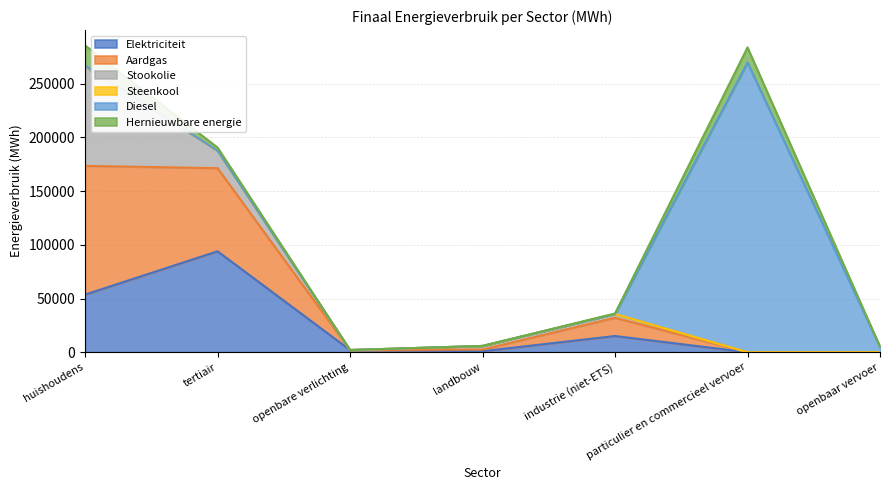

Reading left to right, transcribe all the data shown in this chart.

Elektriciteit: huishoudens=53639.1	tertiair=93917.0	openbare verlichting=2070.3	landbouw=985.8	industrie (niet-ETS)=15096.9	particulier en commercieel vervoer=14.4	openbaar vervoer=24.9
Aardgas: huishoudens=119775.4	tertiair=77346.7	openbare verlichting=0.0	landbouw=1517.2	industrie (niet-ETS)=16987.9	particulier en commercieel vervoer=17.7	openbaar vervoer=0.0
Stookolie: huishoudens=91847.6	tertiair=16340.4	openbare verlichting=0.0	landbouw=3289.0	industrie (niet-ETS)=3480.1	particulier en commercieel vervoer=0.0	openbaar vervoer=0.0
Steenkool: huishoudens=1666.5	tertiair=0.0	openbare verlichting=0.0	landbouw=98.4	industrie (niet-ETS)=46.3	particulier en commercieel vervoer=0.0	openbaar vervoer=0.0
Diesel: huishoudens=0.0	tertiair=0.0	openbare verlichting=0.0	landbouw=0.0	industrie (niet-ETS)=0.0	particulier en commercieel vervoer=269519.0	openbaar vervoer=4957.8
Hernieuwbare energie: huishoudens=18550.4	tertiair=2872.8	openbare verlichting=0.0	landbouw=0.0	industrie (niet-ETS)=451.8	particulier en commercieel vervoer=14092.6	openbaar vervoer=219.1